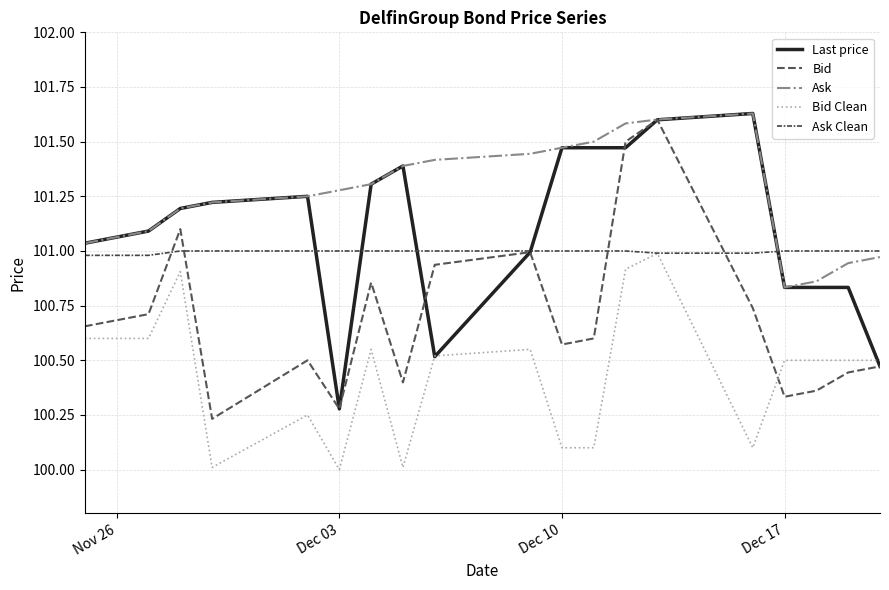

Is this an area chart (filled region under the line)?

No